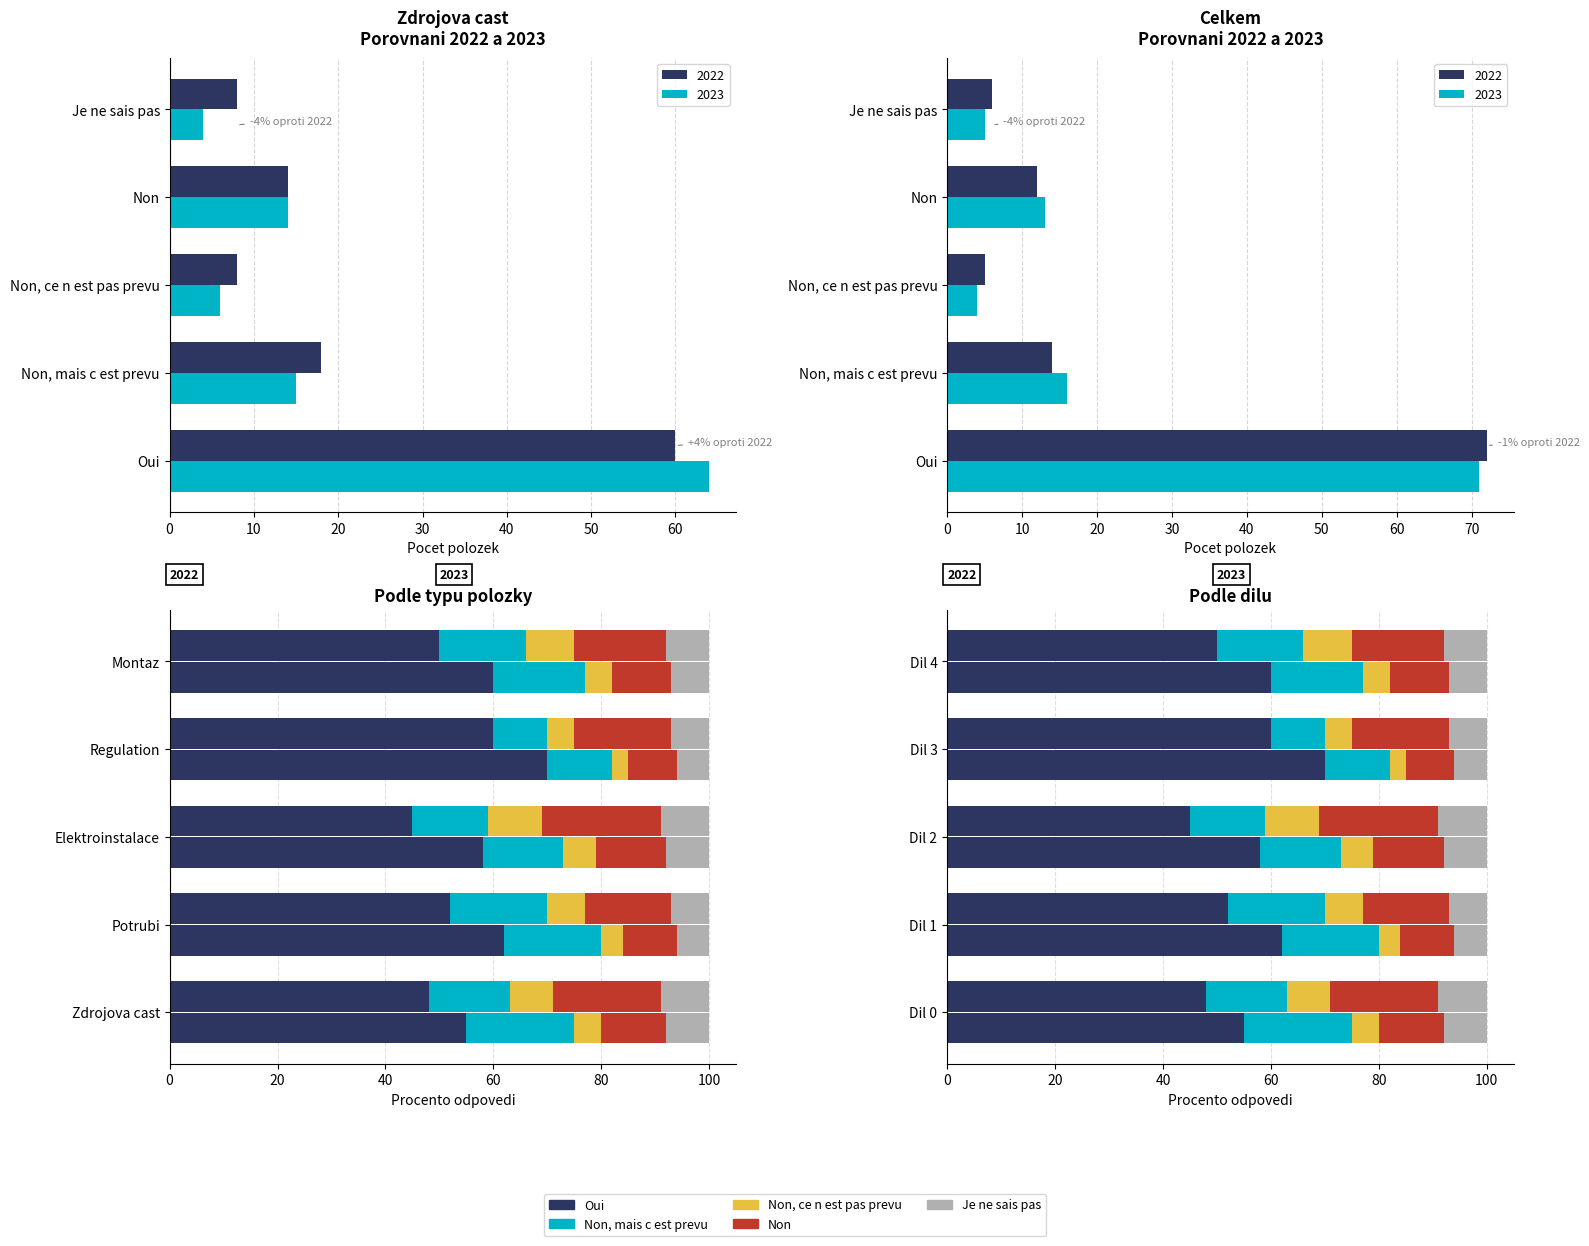

What is the lowest value of the Non, mais c est prevu series?

10